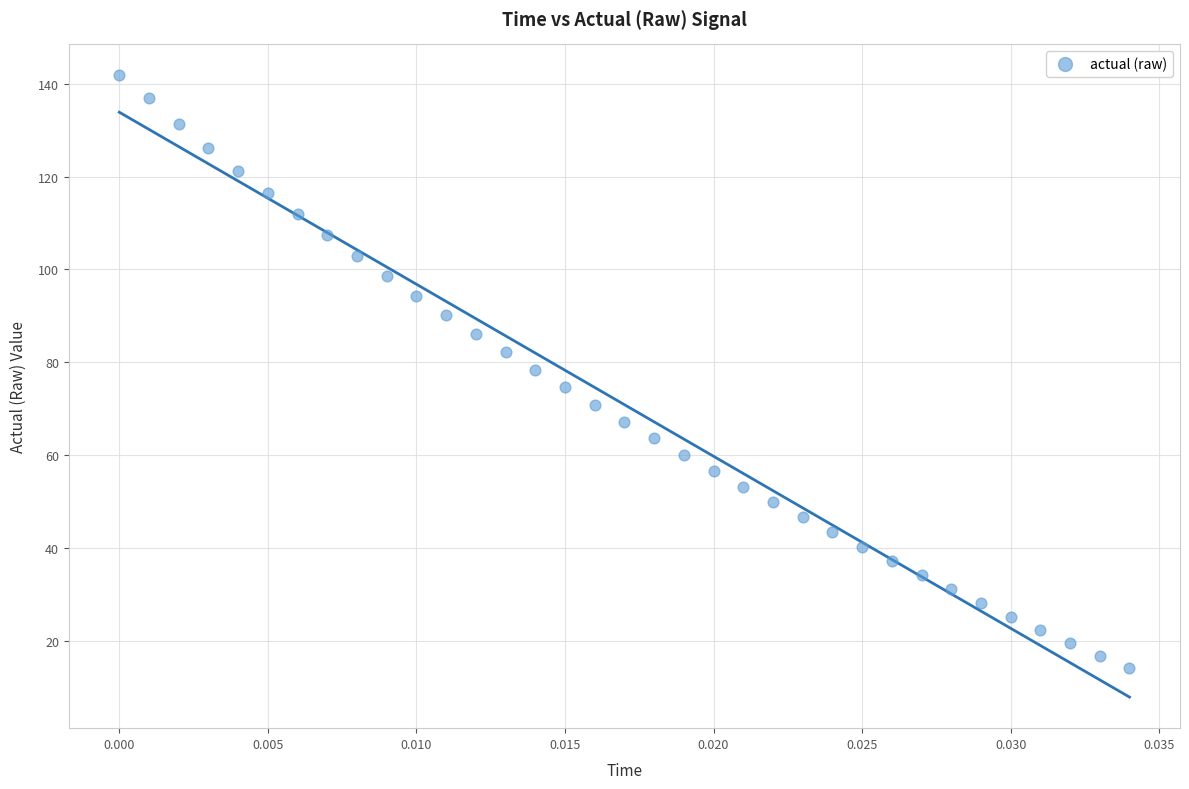

What is the range of Y values (max minus min)?

127.8